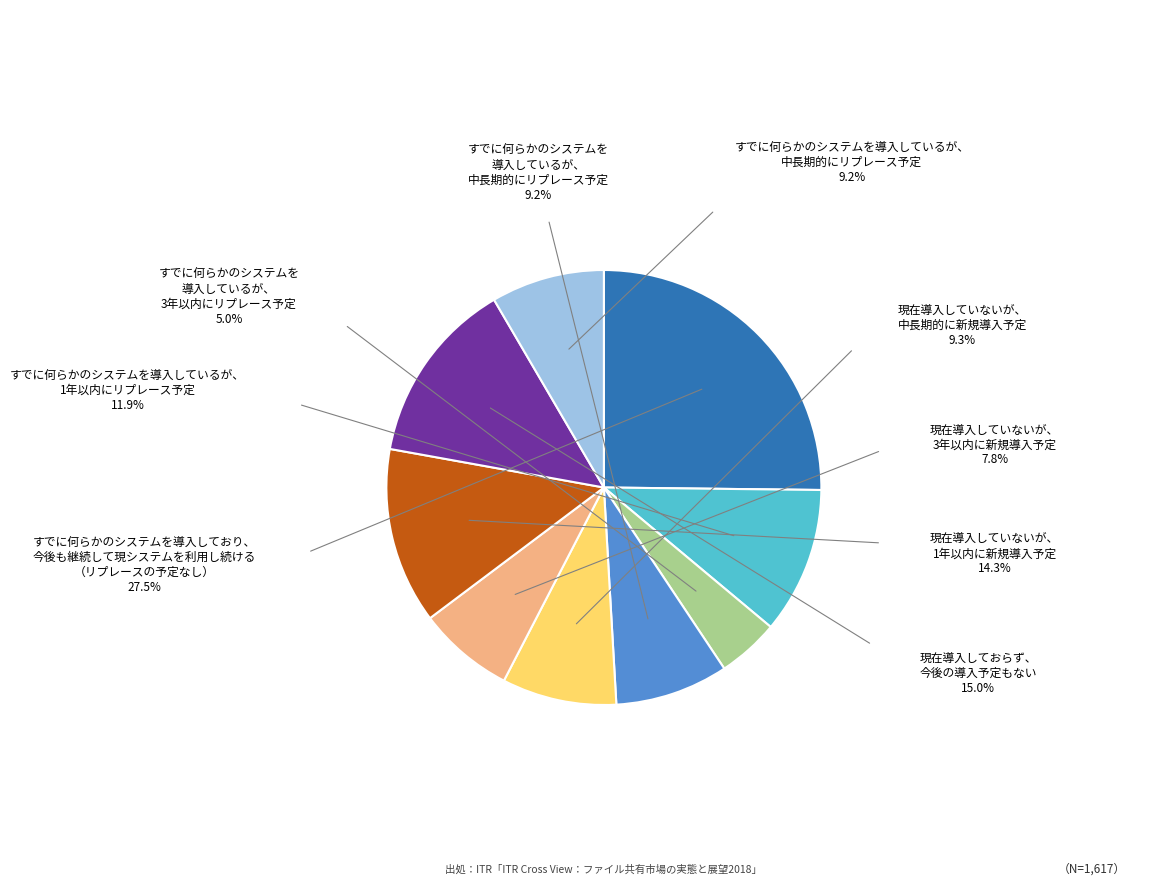

Is there a majority slice in this chart?

No